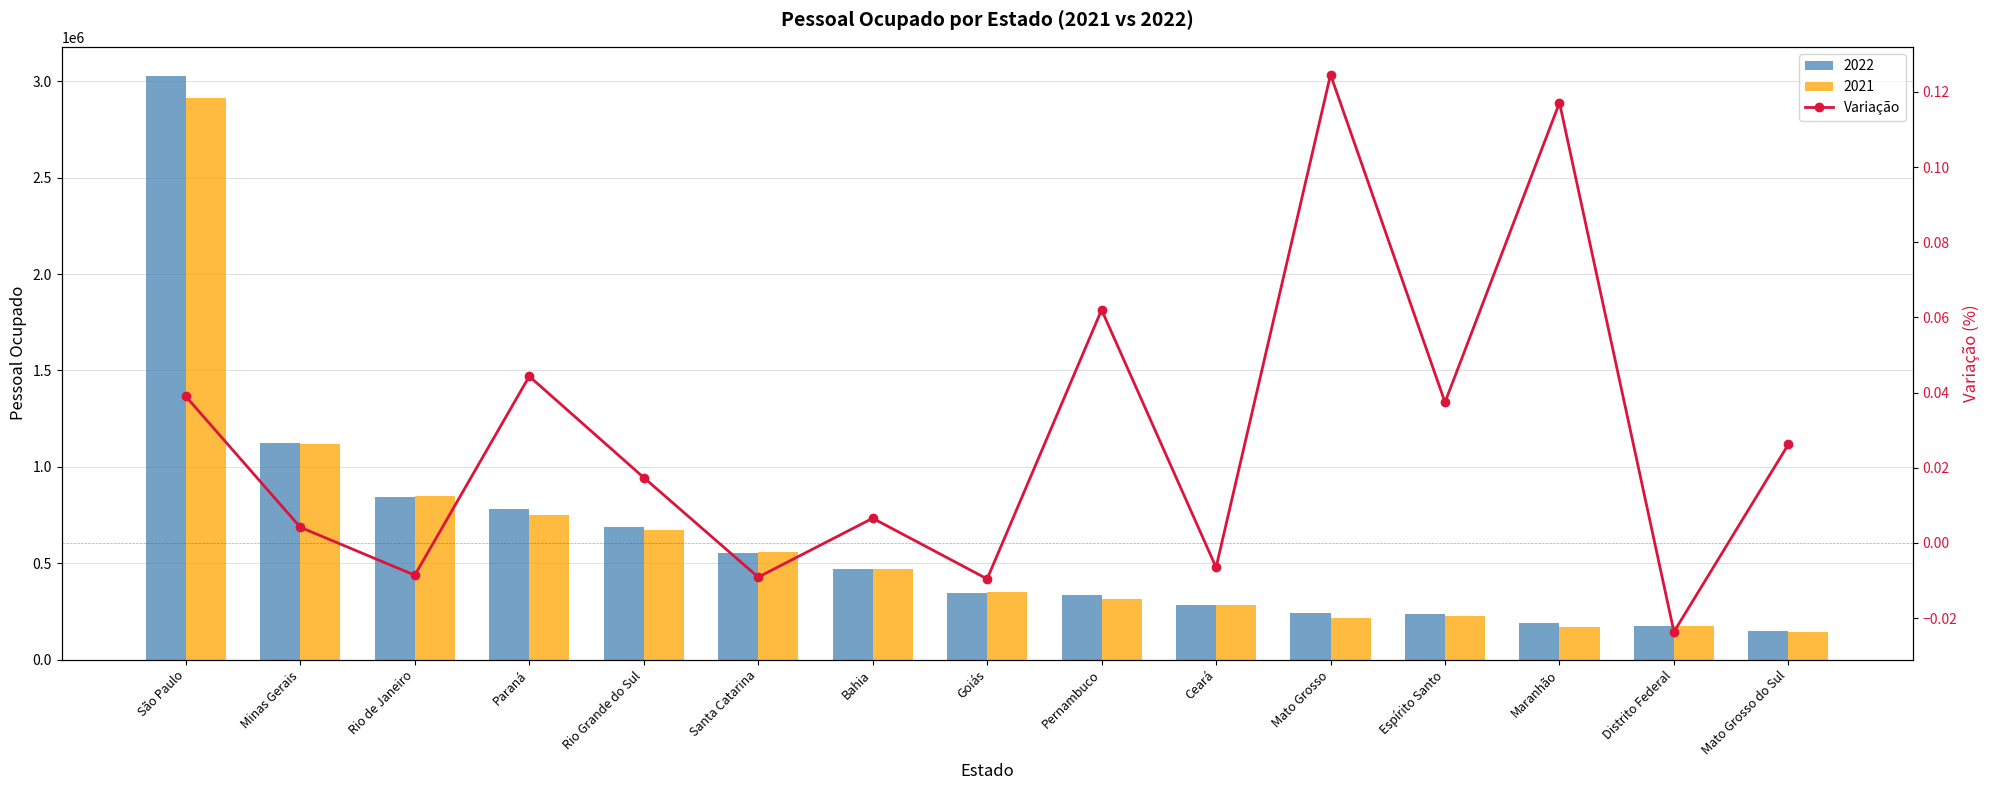

Rank the categories by value from lowest to highest.

Distrito Federal, Goiás, Santa Catarina, Rio de Janeiro, Ceará, Minas Gerais, Bahia, Rio Grande do Sul, Mato Grosso do Sul, Espírito Santo, São Paulo, Paraná, Pernambuco, Maranhão, Mato Grosso